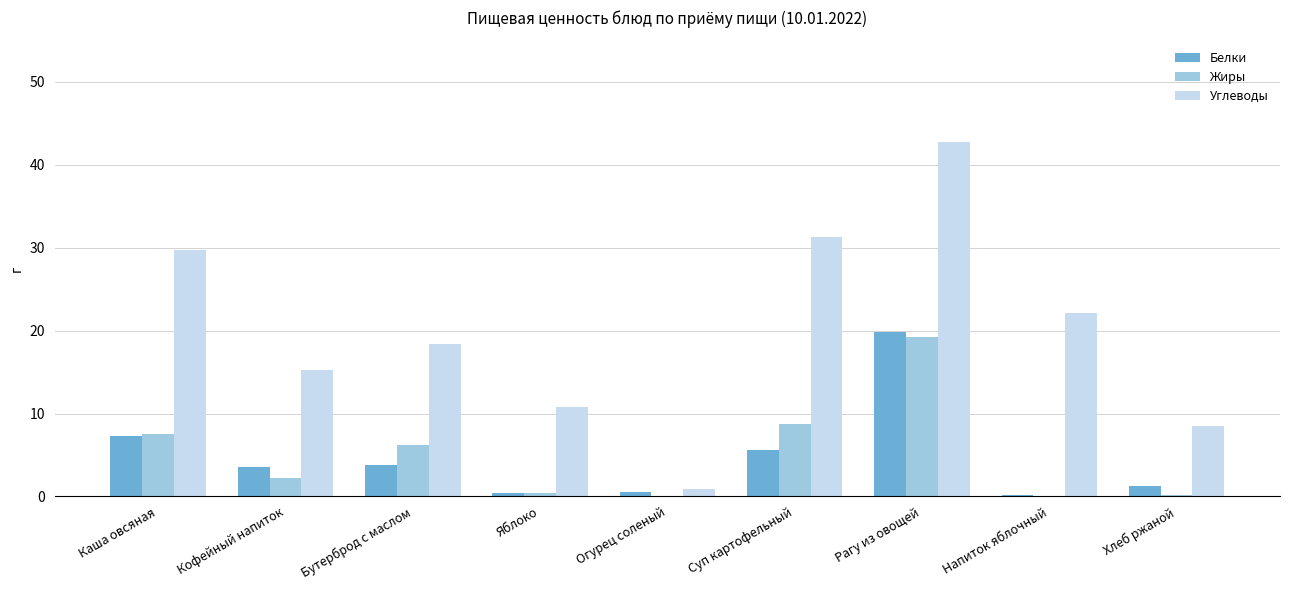

What is the approximate value of Жиры at Каша овсяная?

7.5